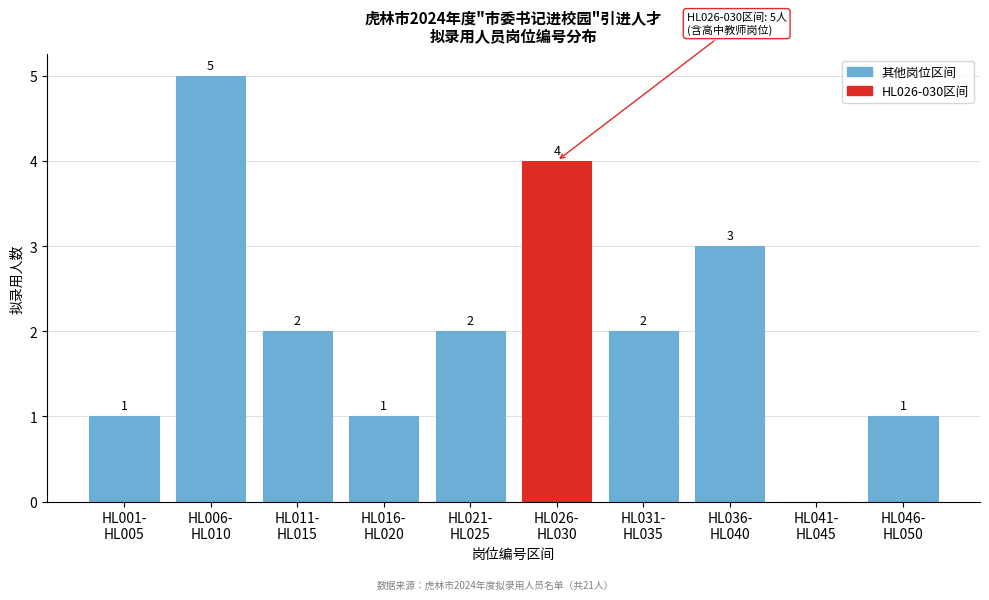

What is the greatest value displayed?

5